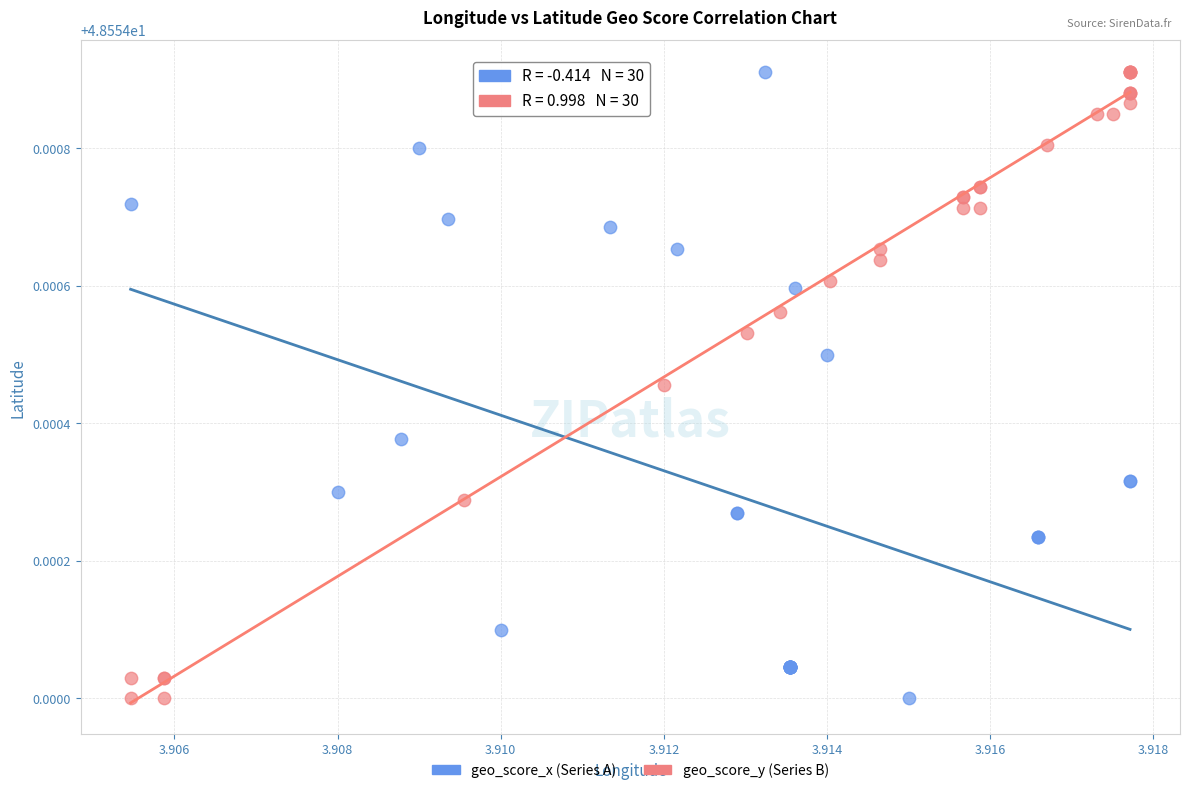

What are all the series names shown in the legend?

geo_score_x (Series A), geo_score_y (Series B)